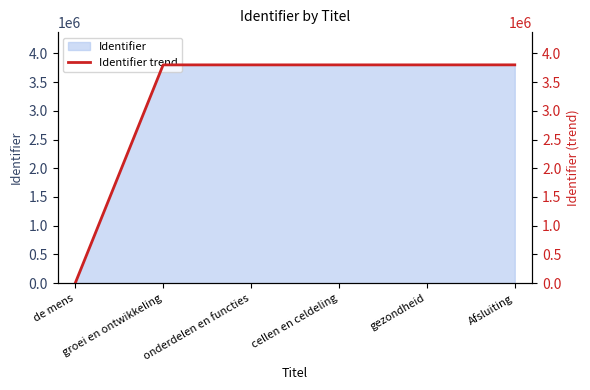

At which label does the data first exceed 3799635?

gezondheid